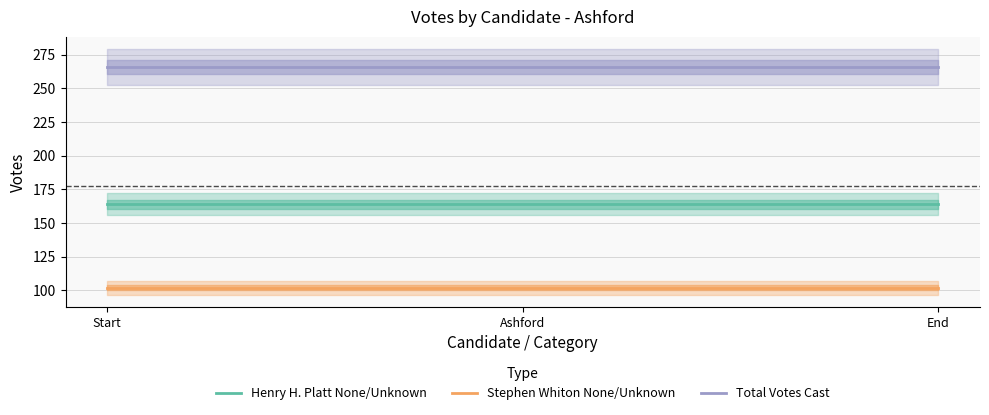

True or false: Stephen Whiton None/Unknown has a value of 102 at End.

True